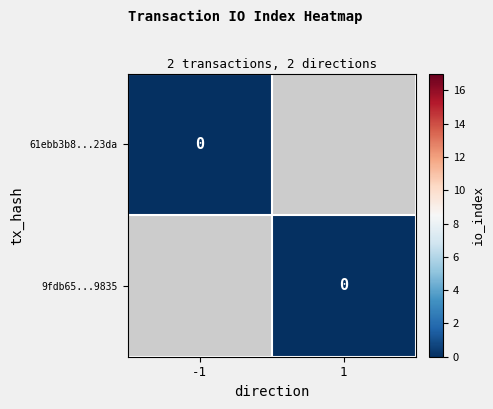

Count the number of categories in the chart.

2